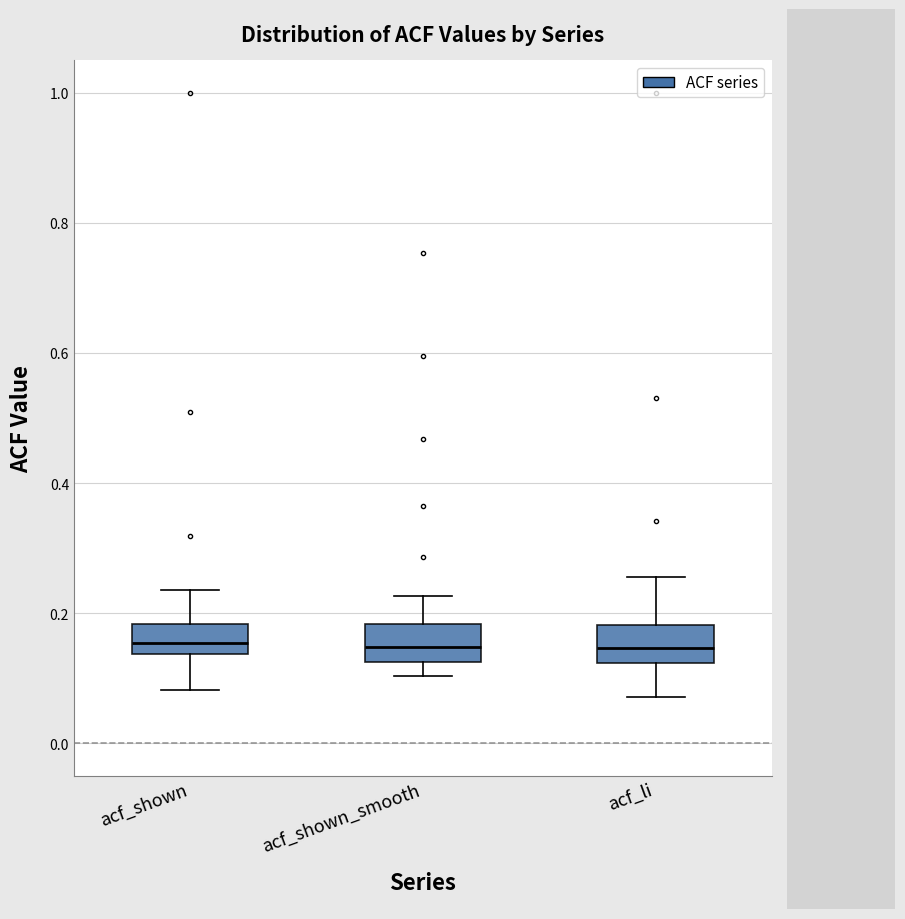

Reading left to right, transcribe this box plot: for each box, give where its median line is, the range the box spans, and where its two whiskers end, as read against the y-axis. The values are not printed on the chart, so give them approximately, as read against the axis.

acf_shown: median 0.16, box 0.14 to 0.18, whiskers 0.08 to 0.24
acf_shown_smooth: median 0.14, box 0.12 to 0.18, whiskers 0.10 to 0.22
acf_li: median 0.14, box 0.12 to 0.18, whiskers 0.08 to 0.26